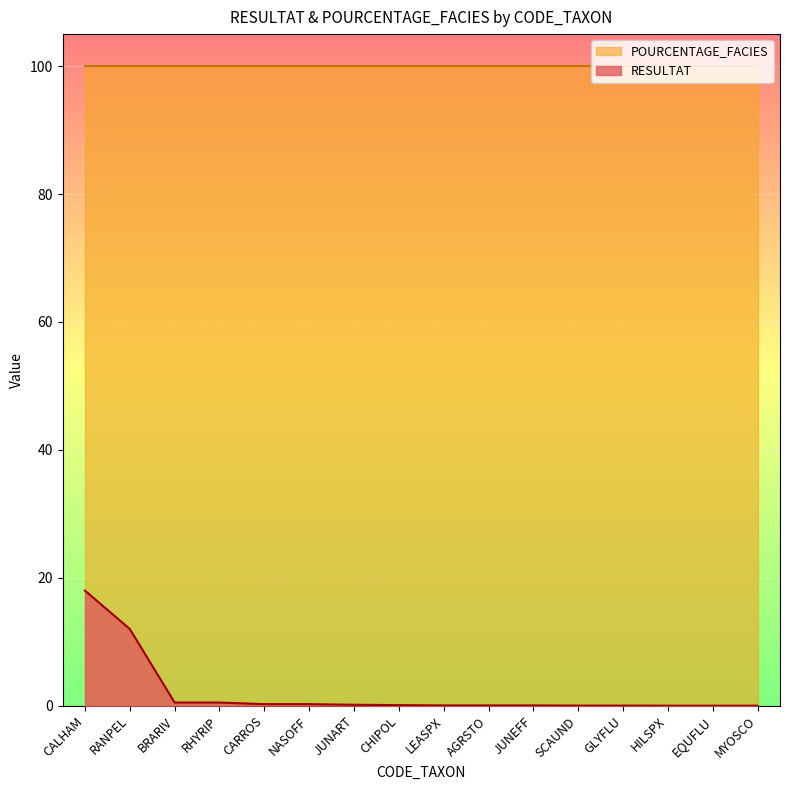

Which category has the highest value across all series?

CALHAM